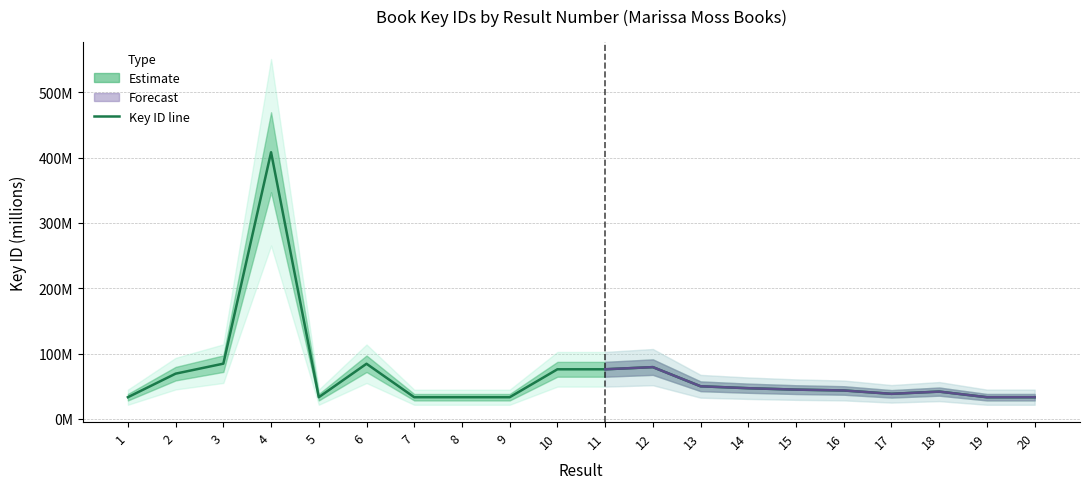

Which label corresponds to the smallest value in the chart?

8